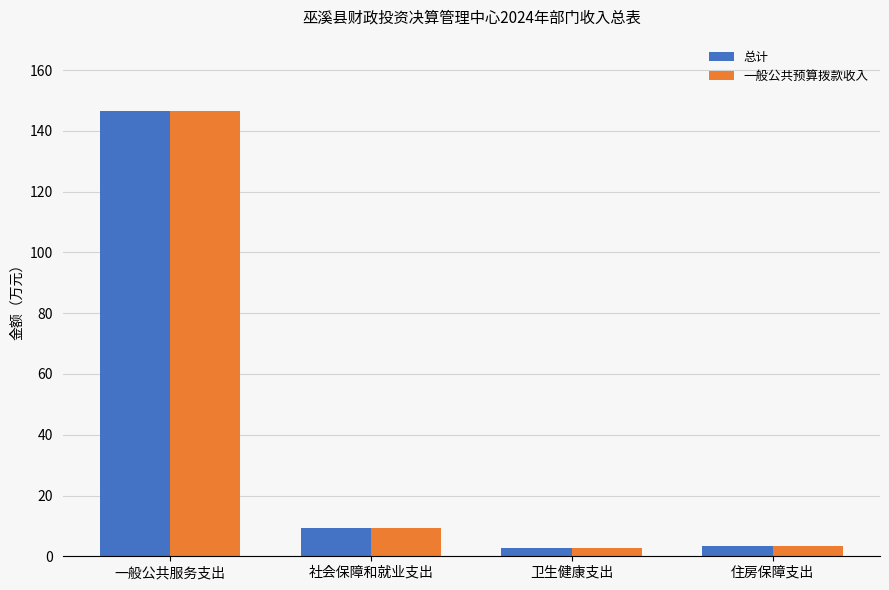

At which category does the chart reach its peak across all series?

一般公共服务支出